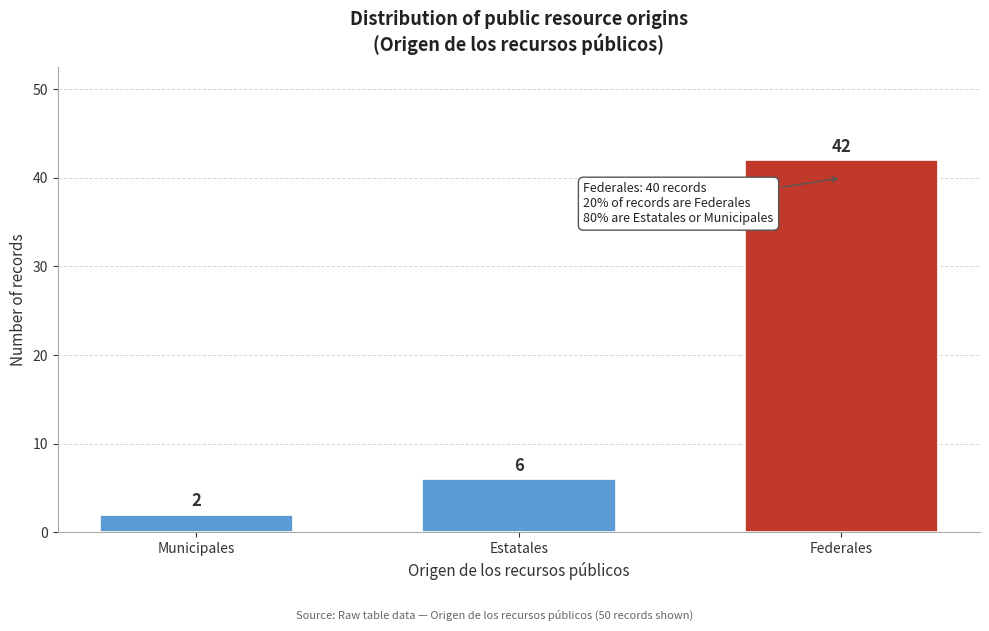

Reading left to right, extract all data points from this chart.

Municipales=2	Estatales=6	Federales=42